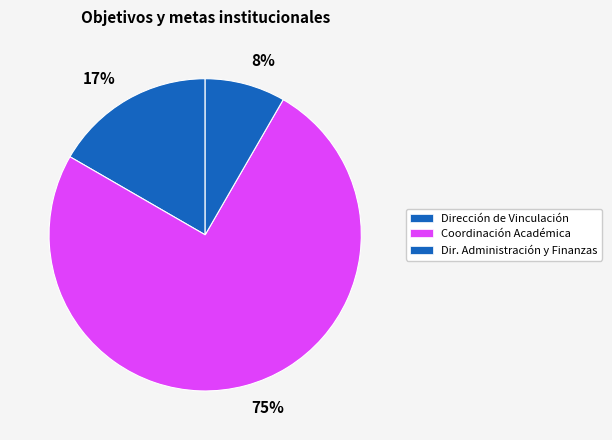

Which has a higher value, 75% or 17%?

75%